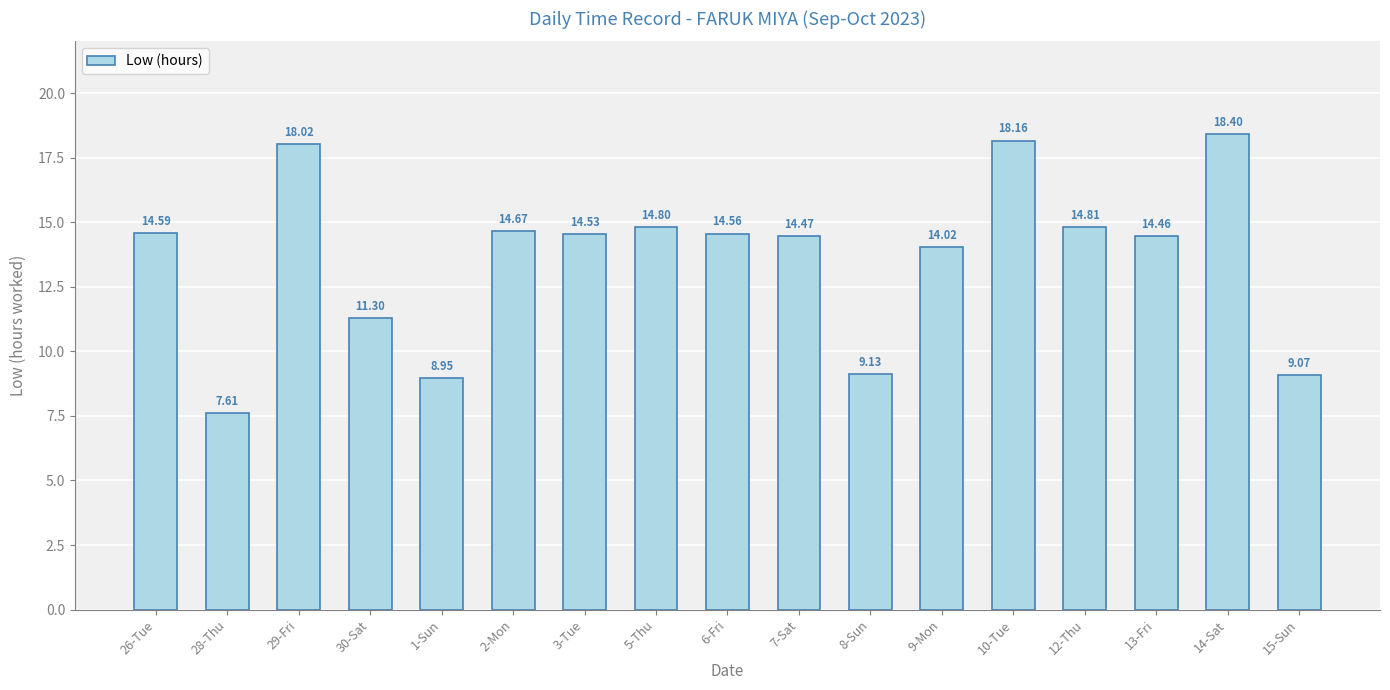

Rank the categories by value from highest to lowest.

14-Sat, 10-Tue, 29-Fri, 12-Thu, 5-Thu, 2-Mon, 26-Tue, 6-Fri, 3-Tue, 7-Sat, 13-Fri, 9-Mon, 30-Sat, 8-Sun, 15-Sun, 1-Sun, 28-Thu